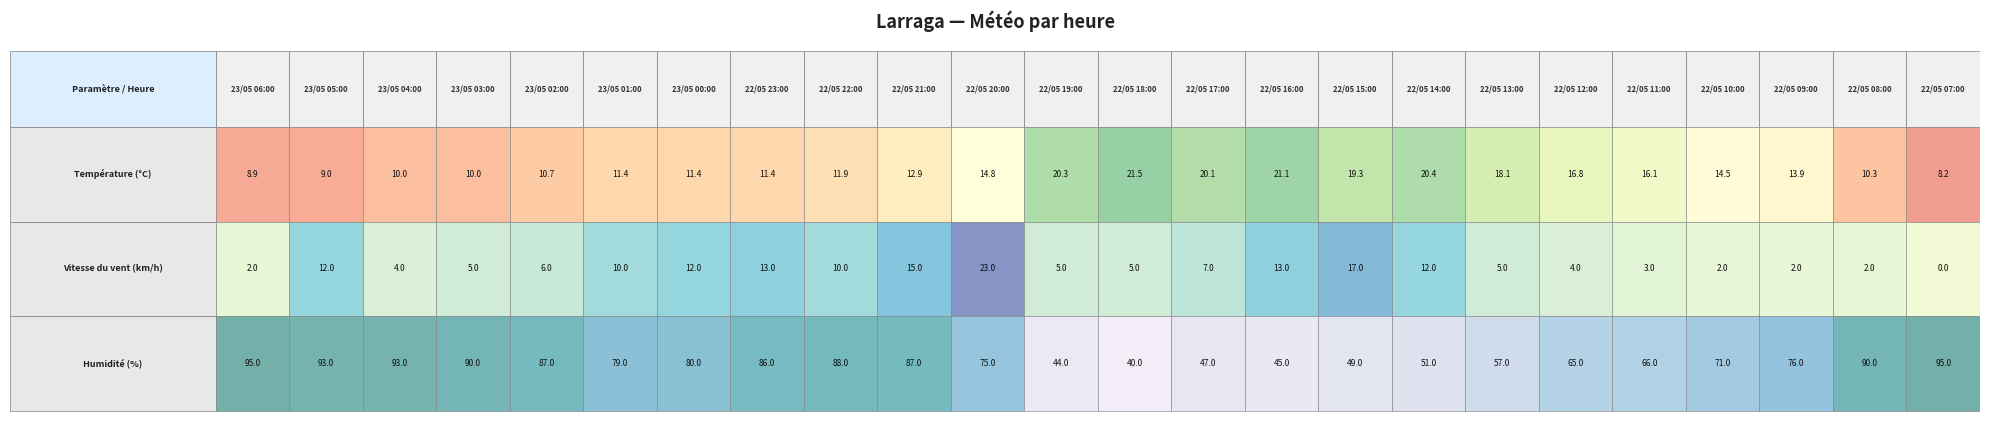

At which label does Humidité (%) first exceed 79?

23/05 06:00